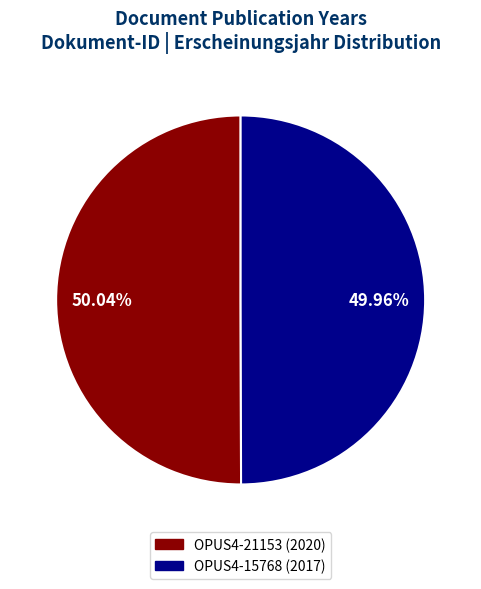

What percentage is the OPUS4-15768 (2017) slice, to the nearest percent?

50%